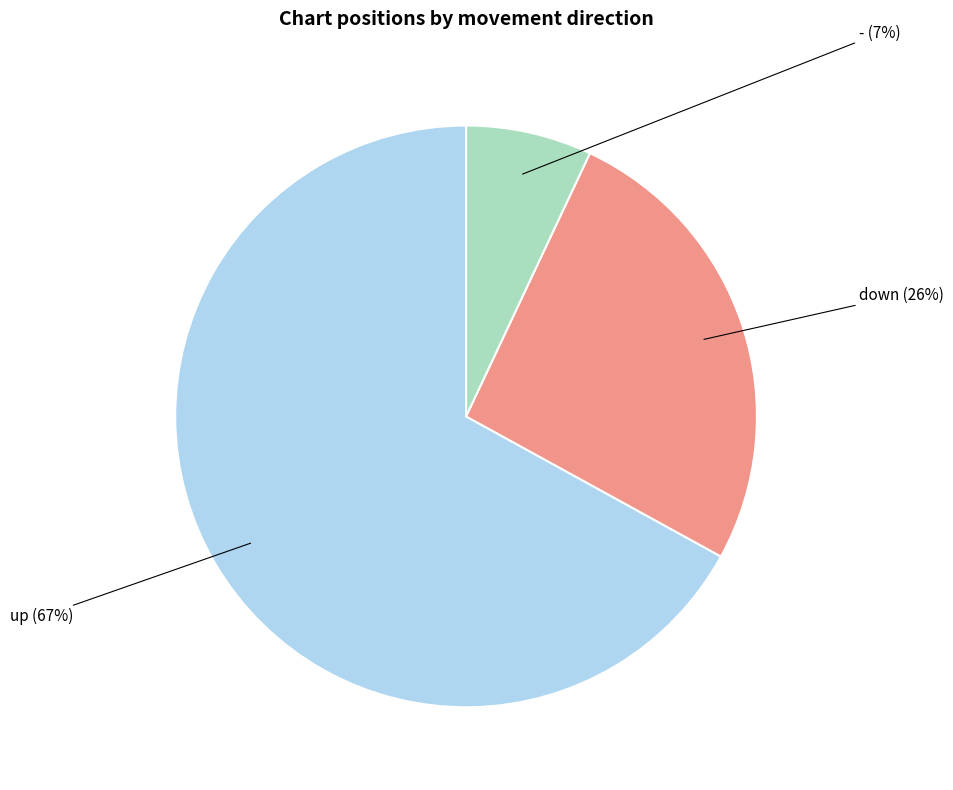

Is there a majority slice in this chart?

Yes